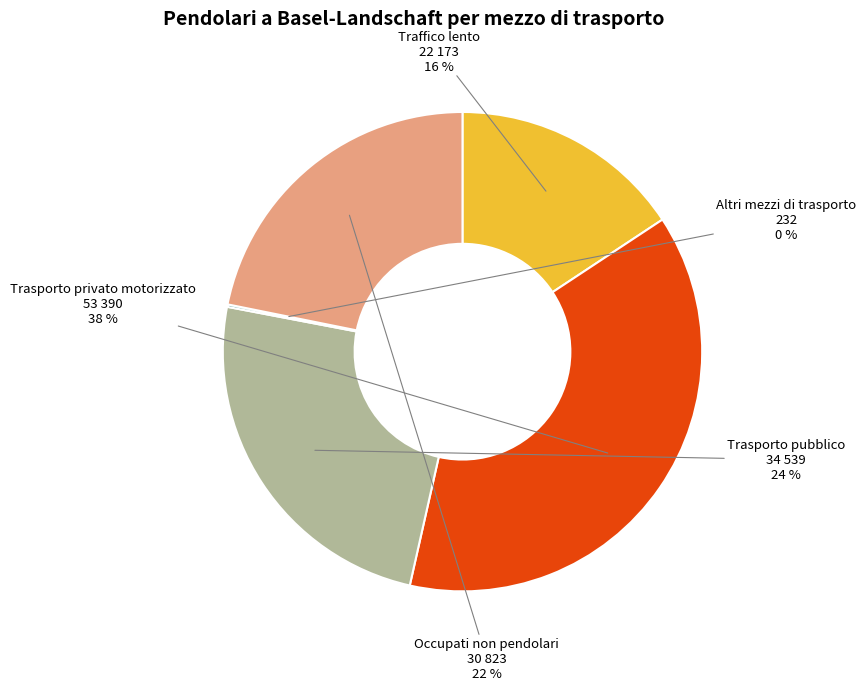

To the nearest percent, what is the difference between the largest and smallest slice percentages?

38%